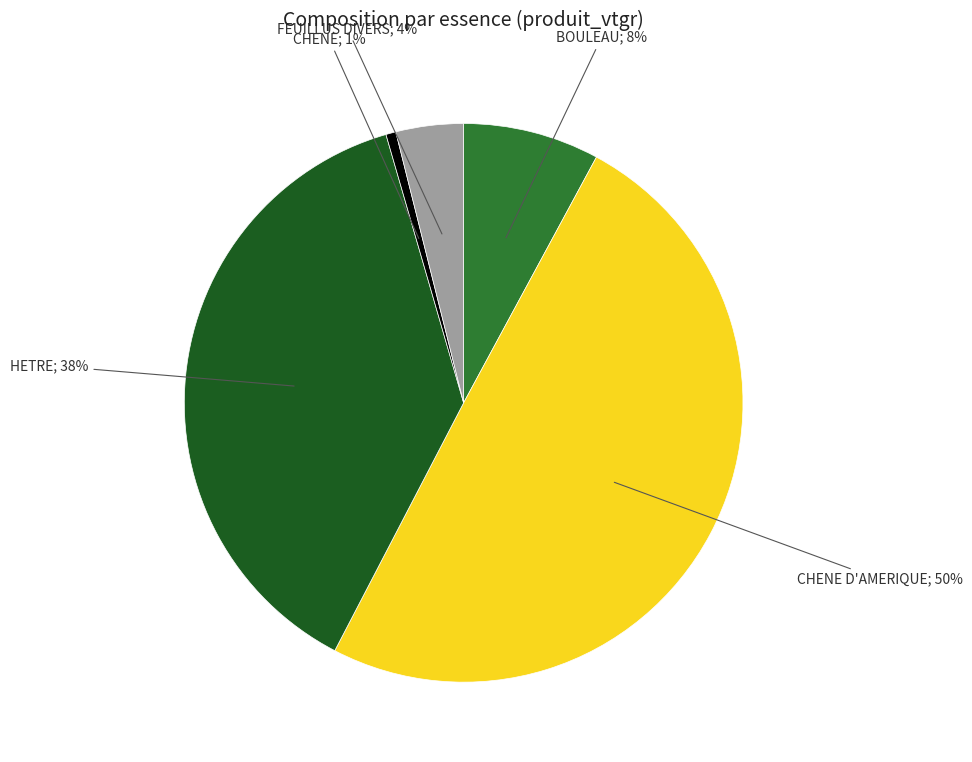

To the nearest percent, what is the difference between the largest and smallest slice percentages?

49%